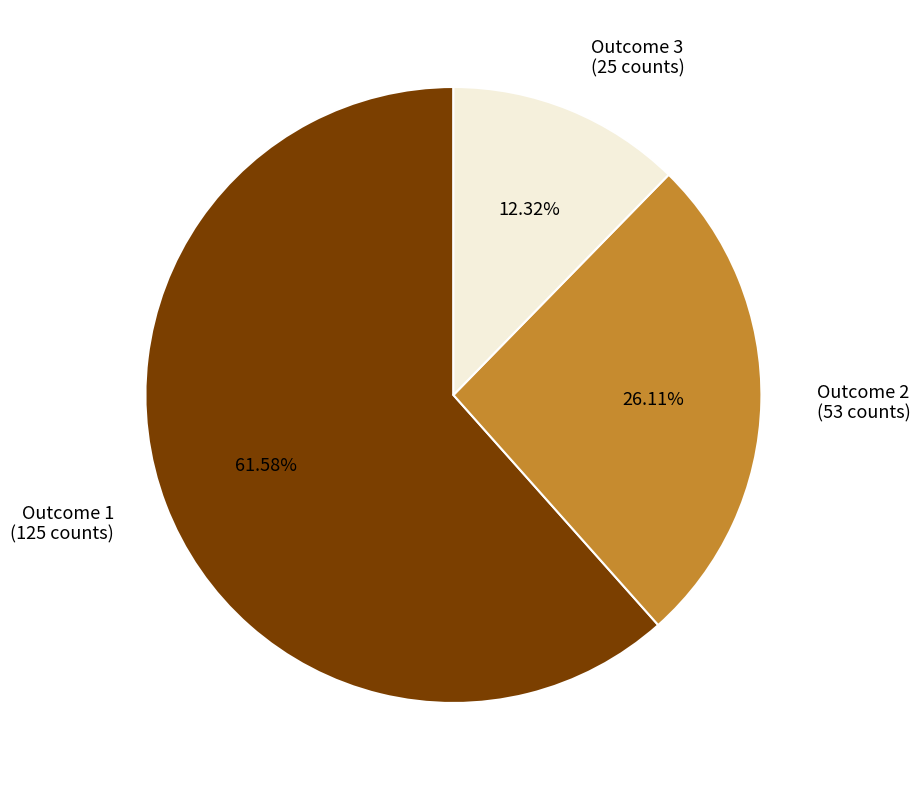

Combined, do Outcome 3 (25 counts) and Outcome 1 (125 counts) account for over 50%?

Yes